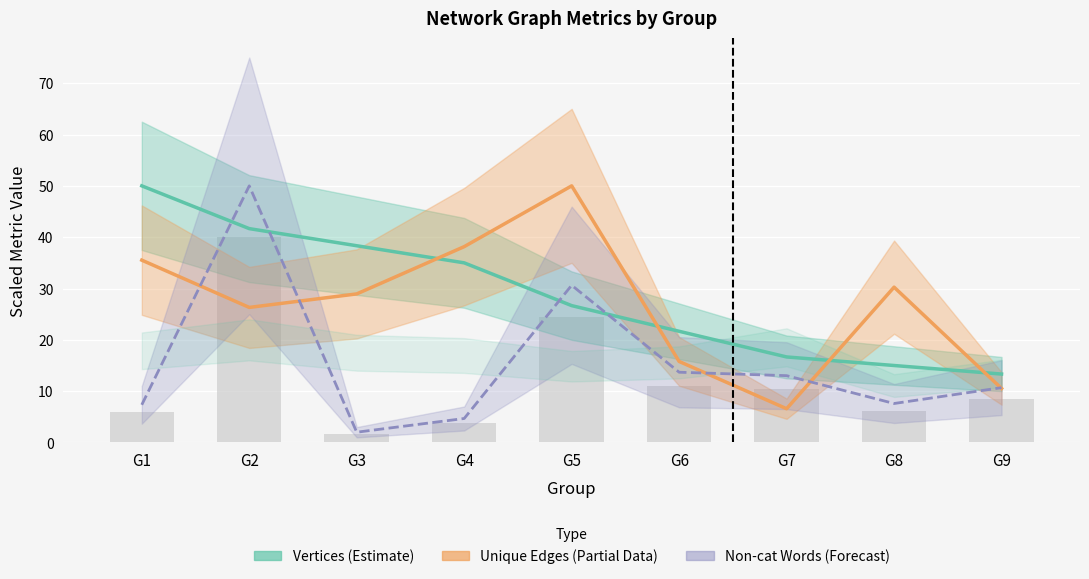

Which series has the largest range (max minus min)?

Non-cat Words (Forecast)